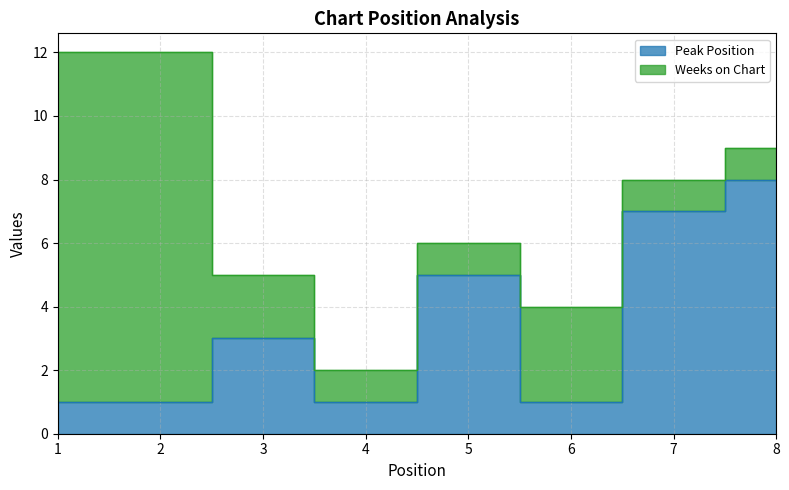

Approximately how many times larger is the value at 3 compared to 8?

0.4